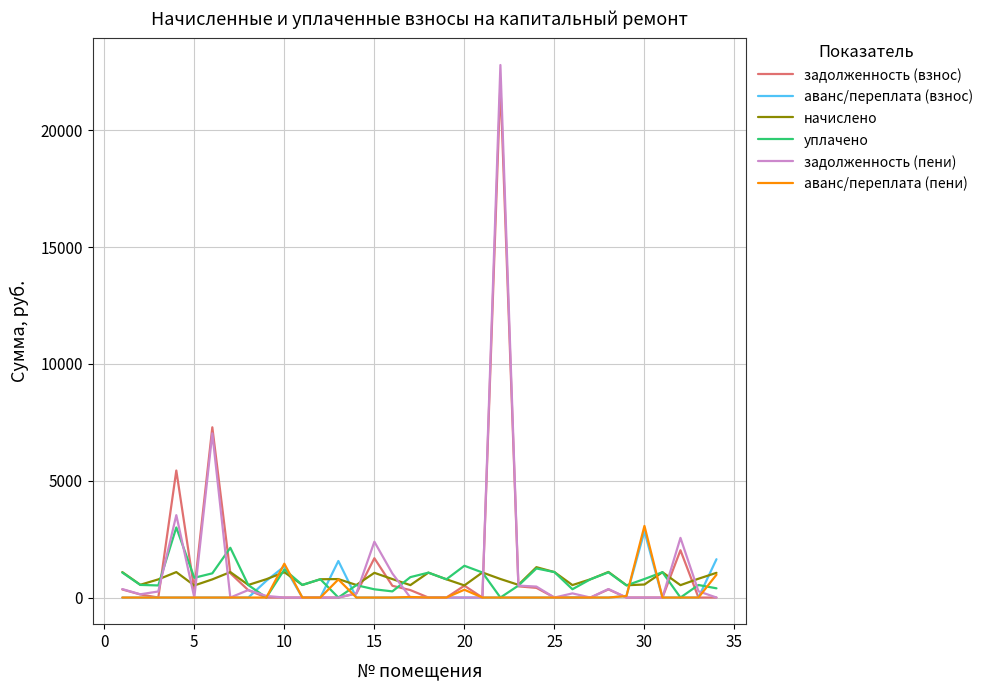

What is the highest value of the аванс/переплата (взнос) series?

2831.2